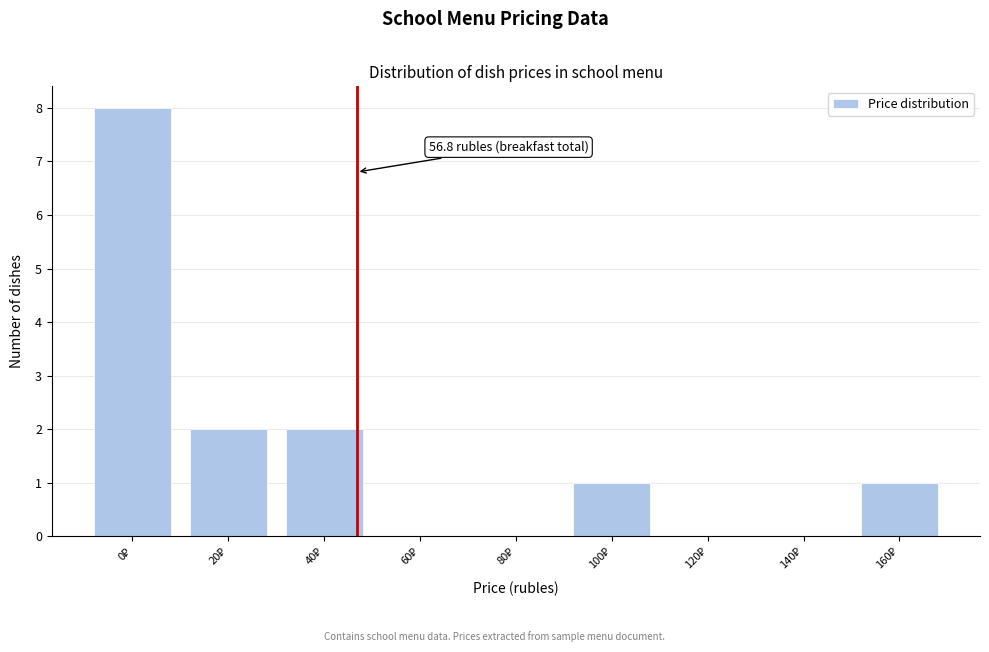

What is the greatest value displayed?

8